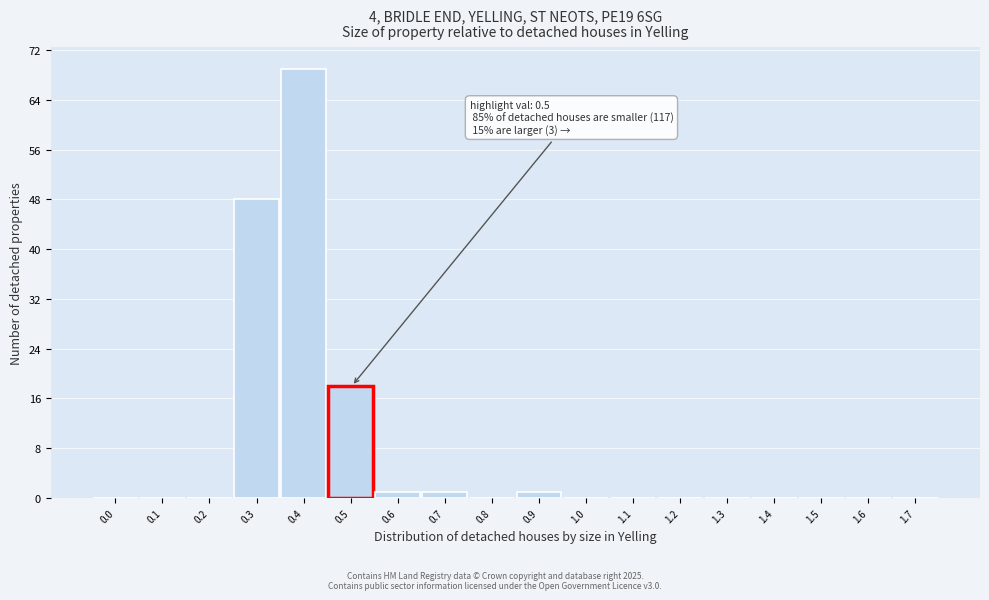

Reading left to right, what are all the values shown in this chart?

0.0=0	0.1=0	0.2=0	0.3=48	0.4=69	0.5=18	0.6=1	0.7=1	0.8=0	0.9=1	1.0=0	1.1=0	1.2=0	1.3=0	1.4=0	1.5=0	1.6=0	1.7=0